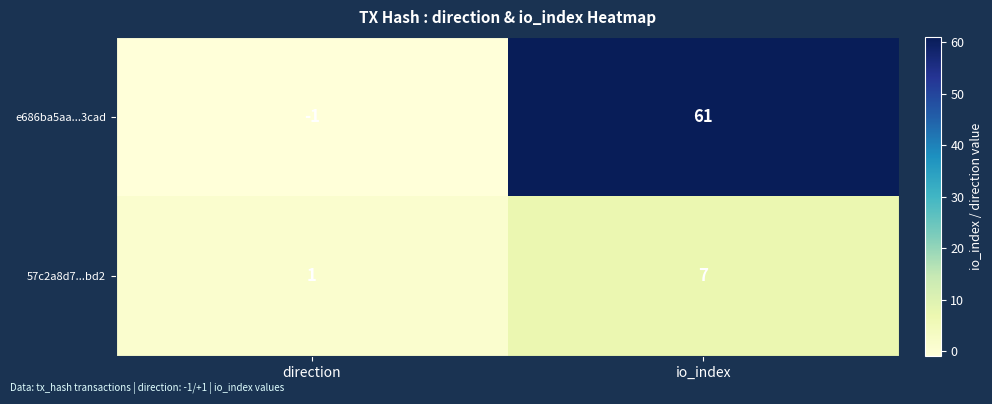

What is the greatest value displayed?

61